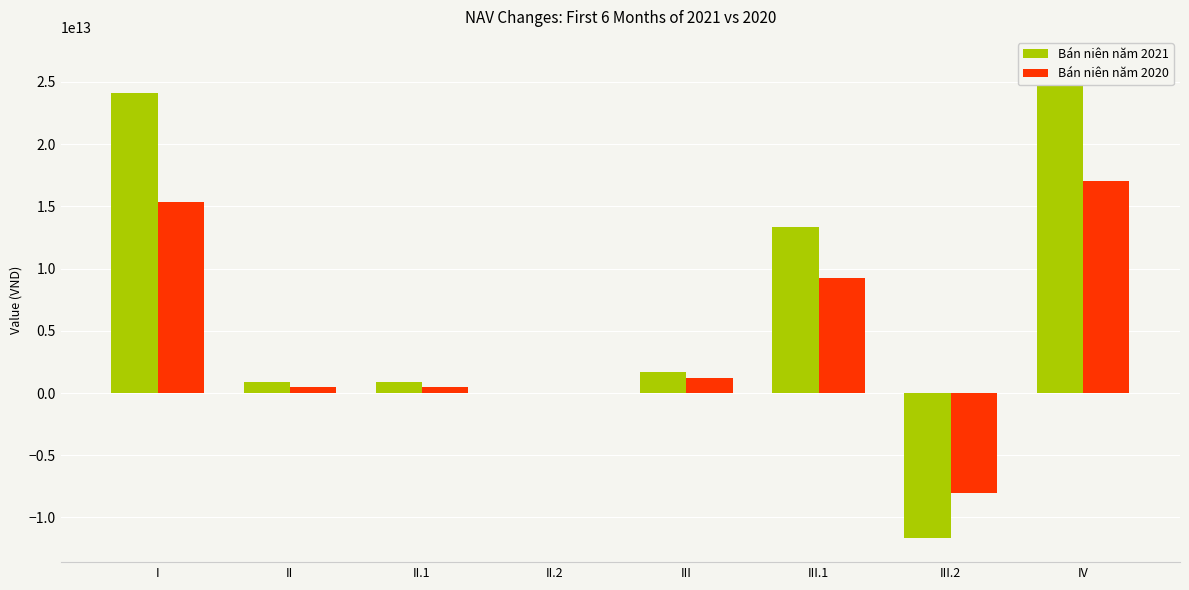

At which label does Bán niên năm 2020 first exceed 1196091757711?

I